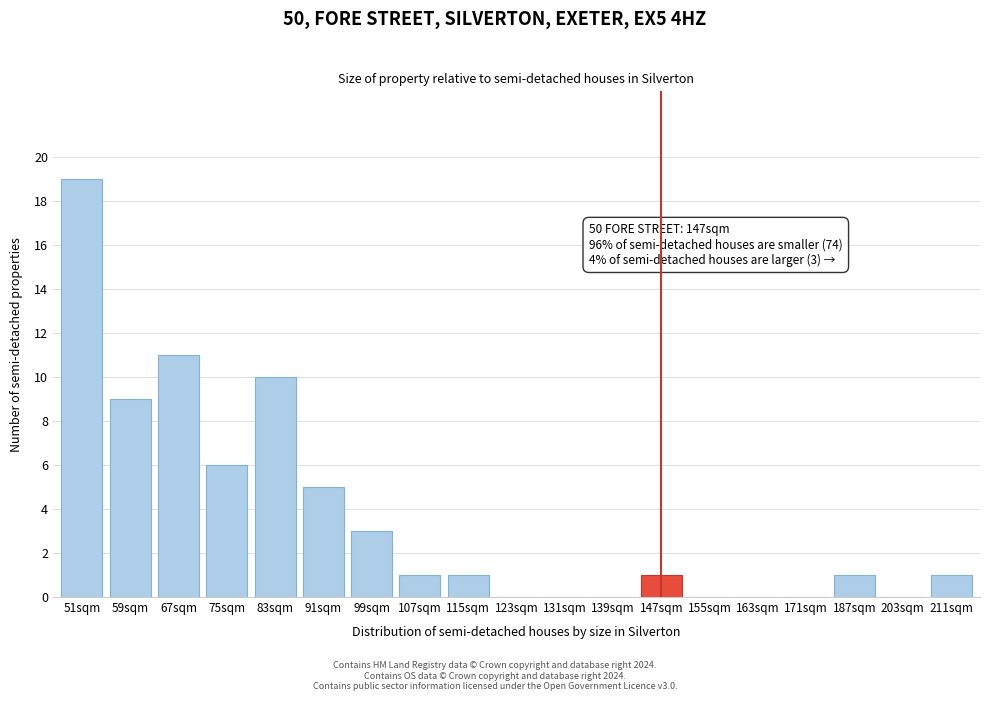

Reading left to right, extract all data points from this chart.

51sqm=19	59sqm=9	67sqm=11	75sqm=6	83sqm=10	91sqm=5	99sqm=3	107sqm=1	115sqm=1	123sqm=0	131sqm=0	139sqm=0	147sqm=1	155sqm=0	163sqm=0	171sqm=0	187sqm=1	203sqm=0	211sqm=1